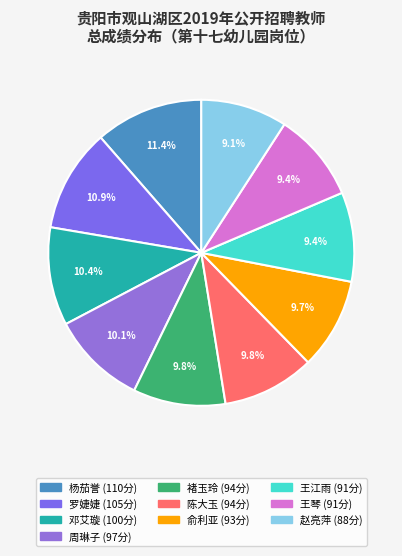

To the nearest percent, what percentage of the pie is 赵亮萍?

9%